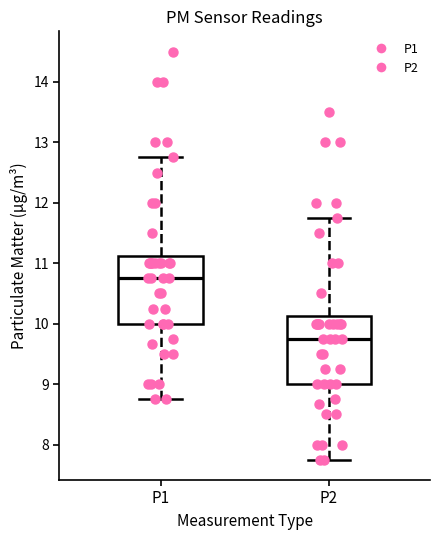

Reading left to right, transcribe this box plot: for each box, give where its median line is, the range the box spans, and where its two whiskers end, as read against the y-axis. The values are not printed on the chart, so give them approximately, as read against the axis.

P1: median 10.8, box 10.0 to 11.1, whiskers 8.8 to 12.8
P2: median 9.8, box 9.0 to 10.1, whiskers 7.8 to 11.8